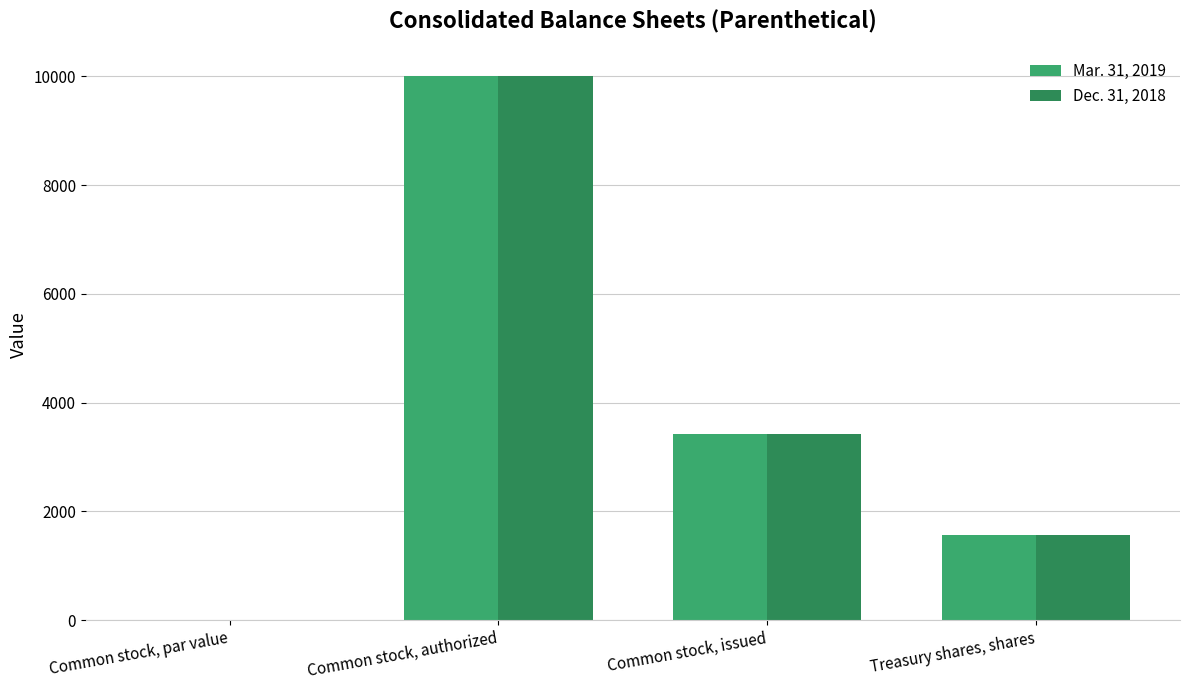

What are all the series names shown in the legend?

Mar. 31, 2019, Dec. 31, 2018